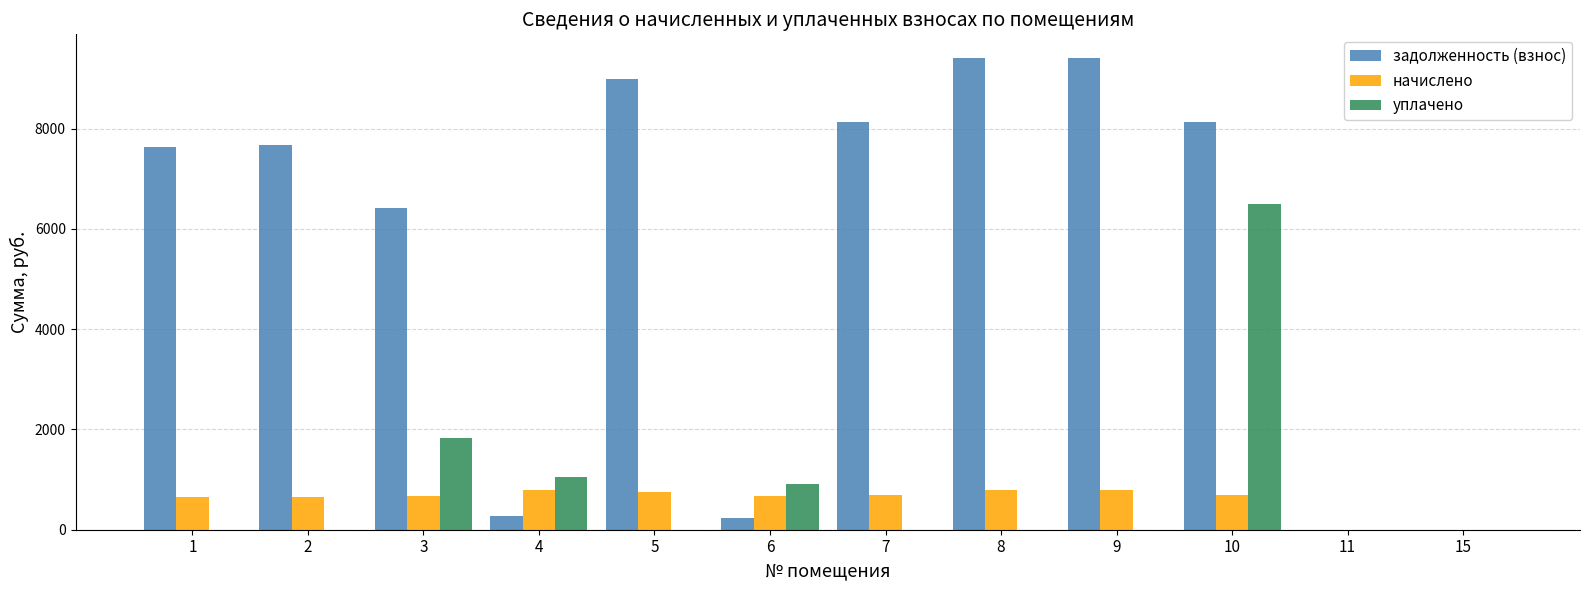

What is the total value across all series at 5?

9743.8